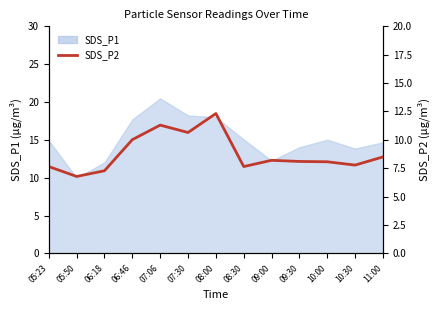

How many lines are shown in the chart?

1